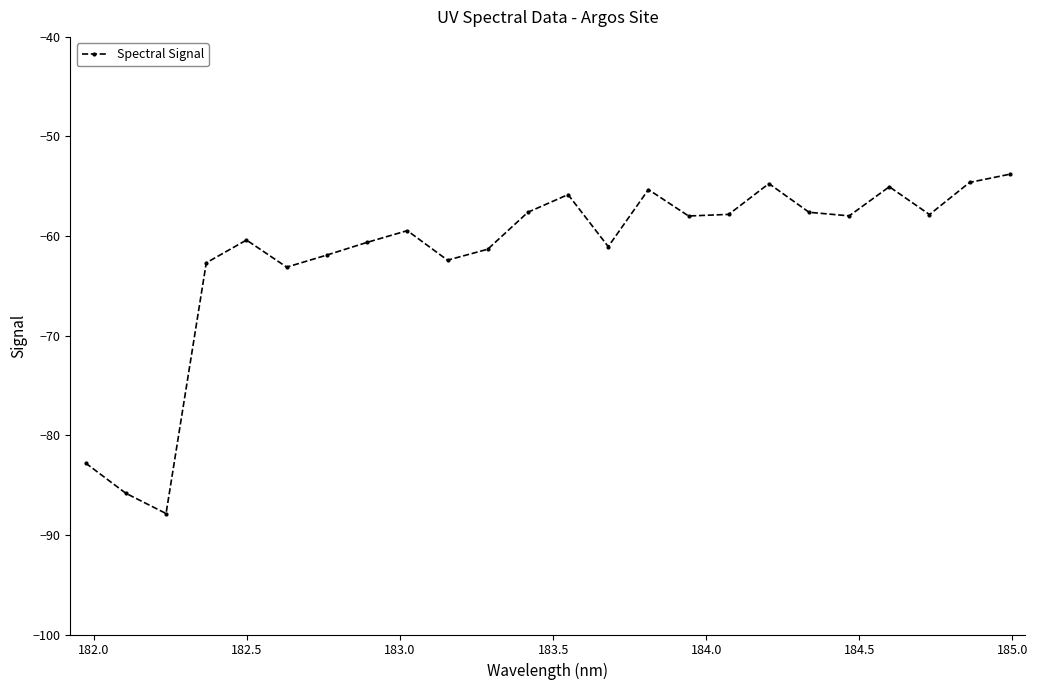

What is the average value?

-61.9